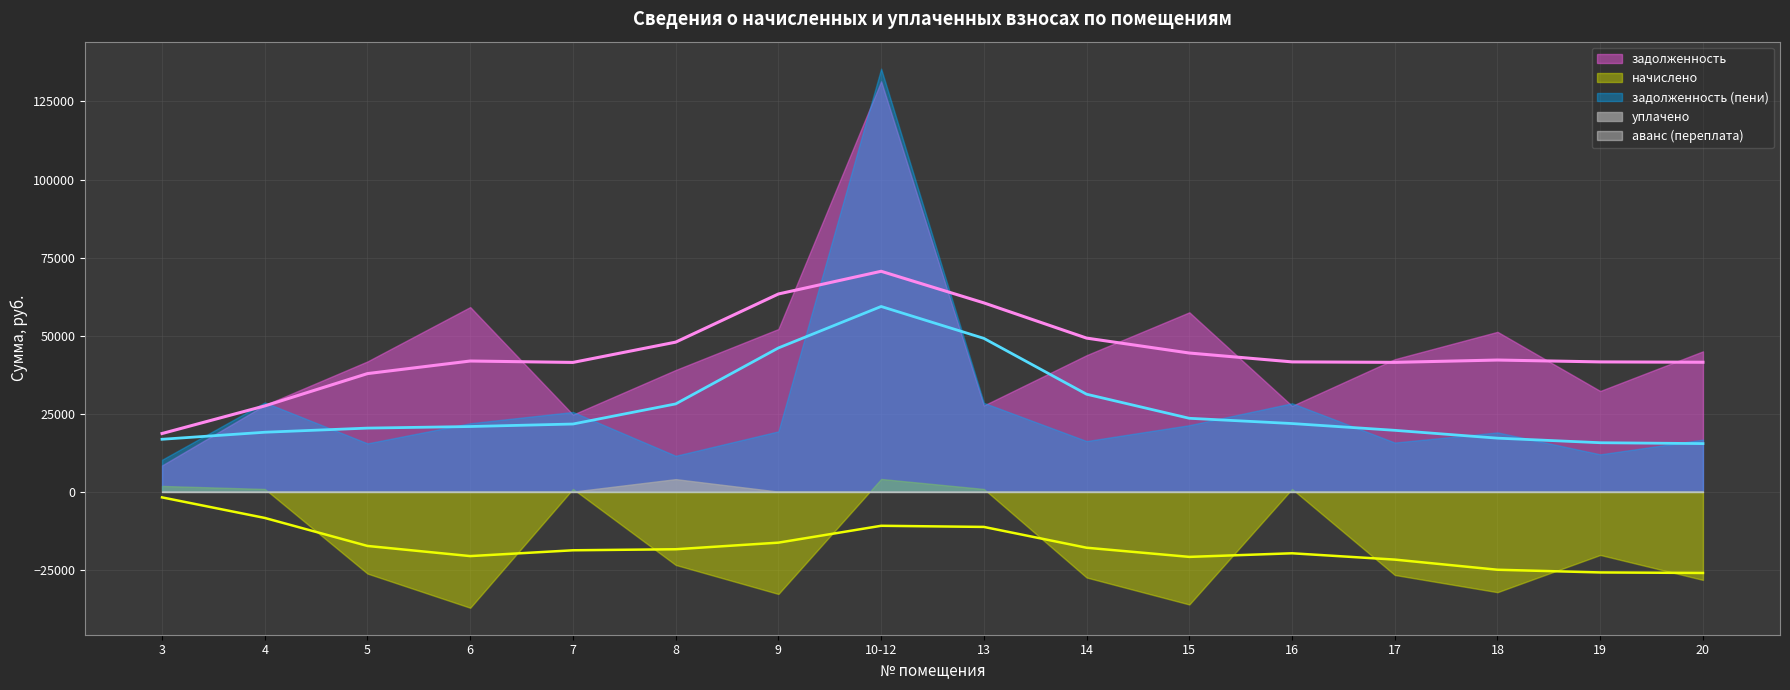

Does the chart display data point markers on the line(s)?

No